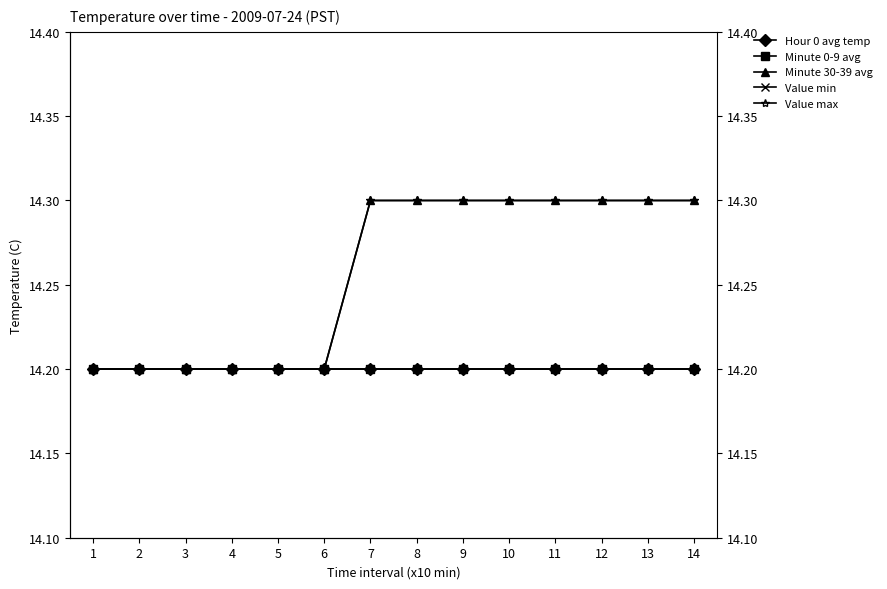

The Hour 0 avg temp series shows 3.7 at 6. True or false?

False